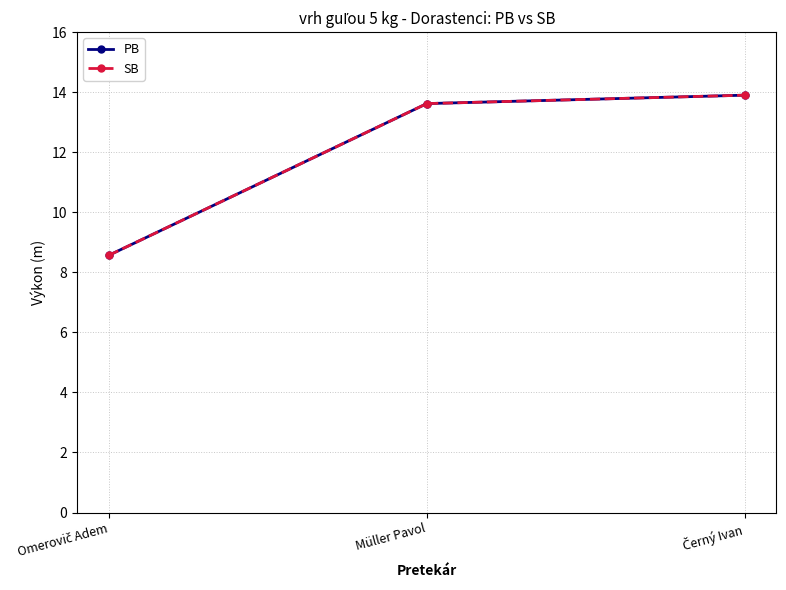

Is it true that SB equals 14.3 at Omerovič Adem?

False